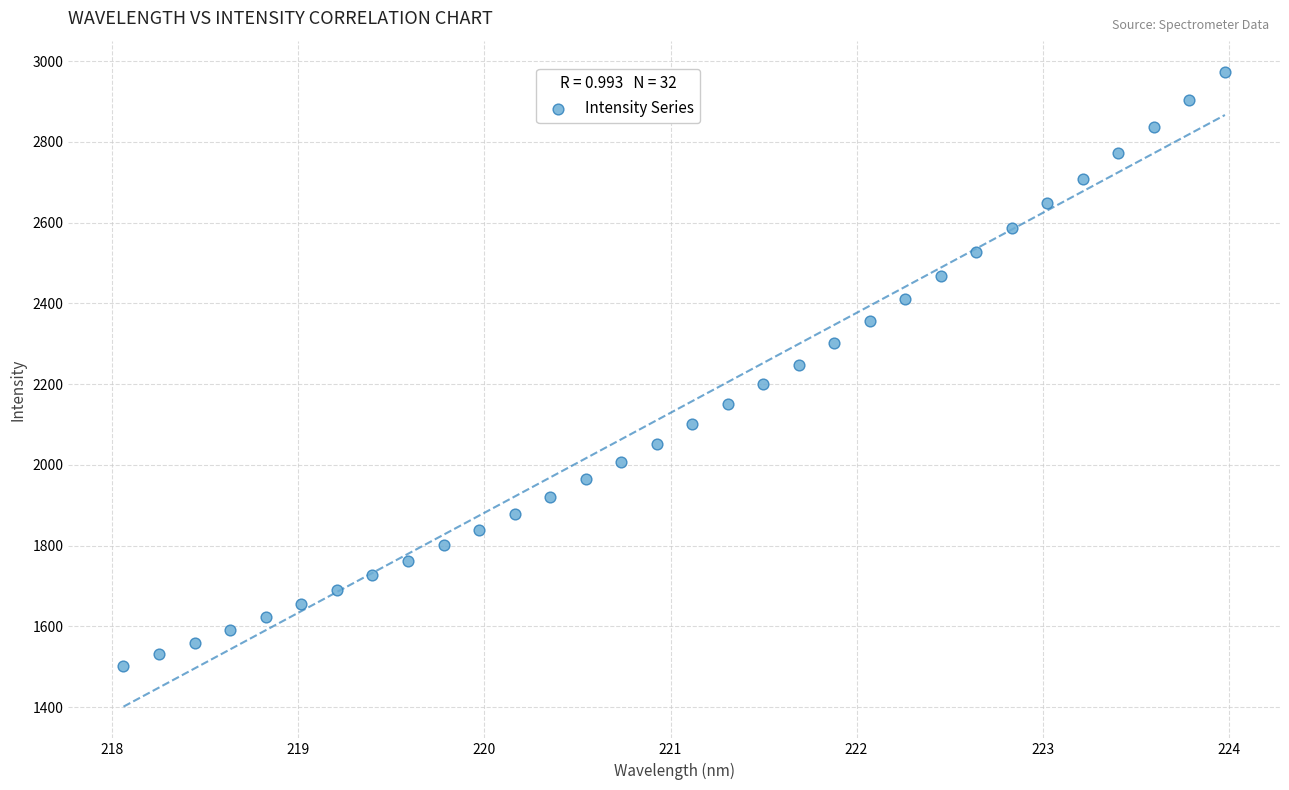

What is the range of Y values (max minus min)?

1470.7